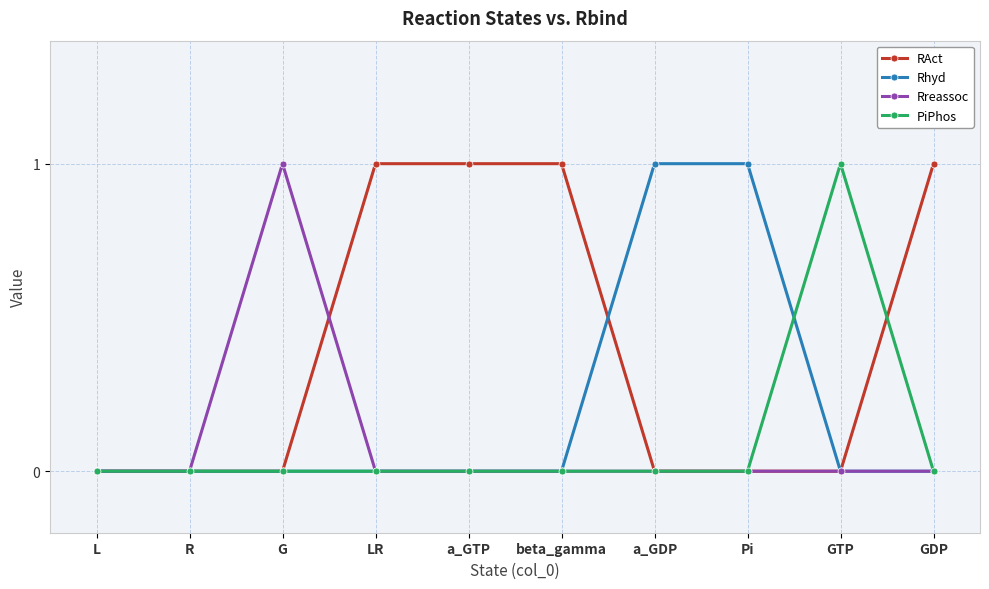

Which series has the largest total across all categories?

RAct